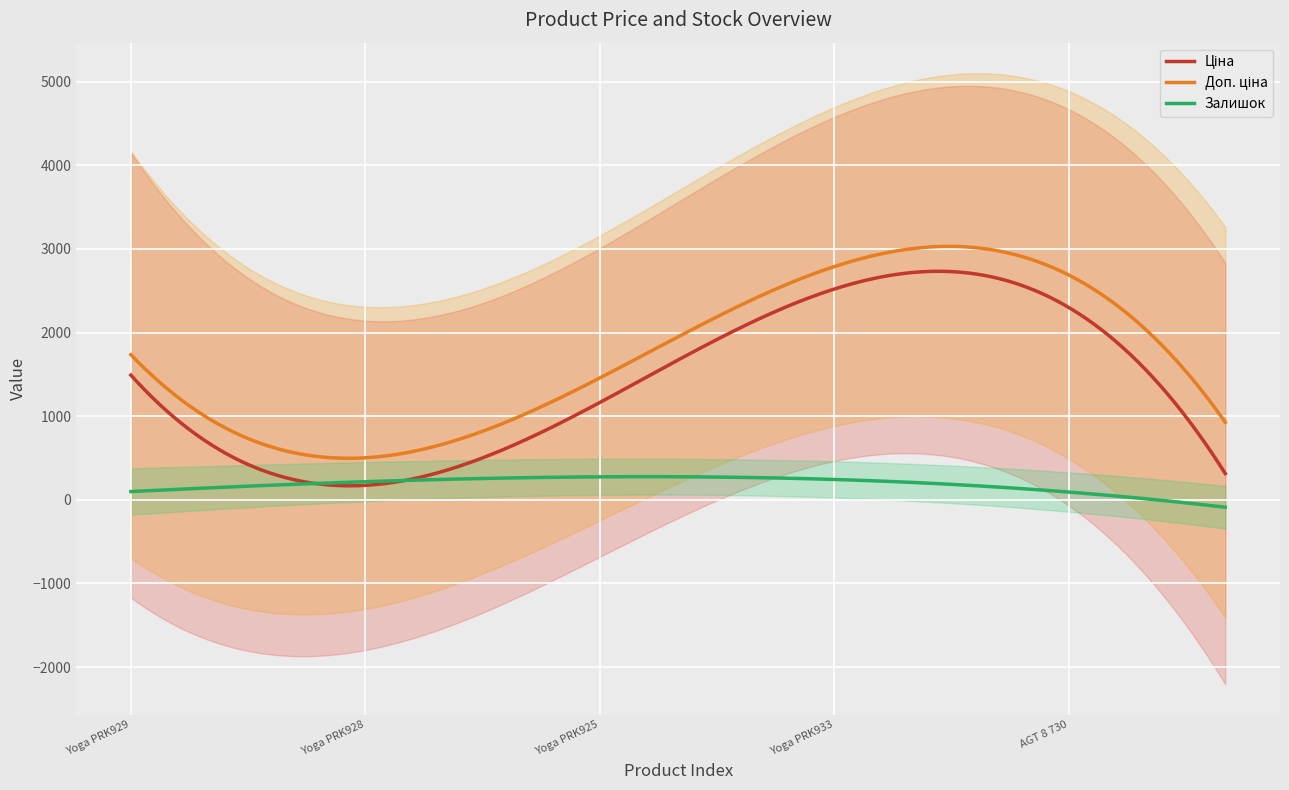

What is the highest value of the Залишок series?

276.7